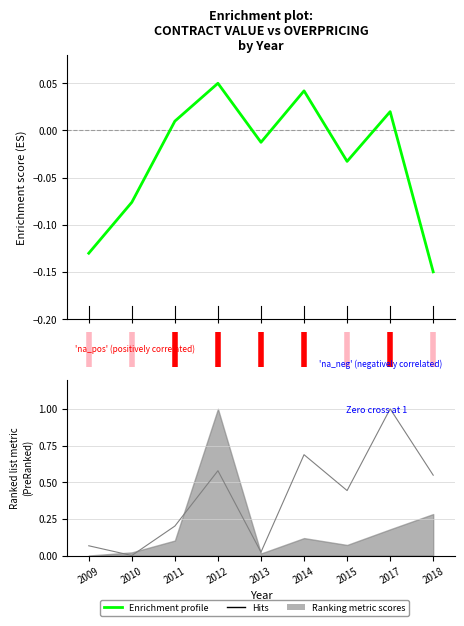

What is the sum of all contracts.value.amount values?

3.5